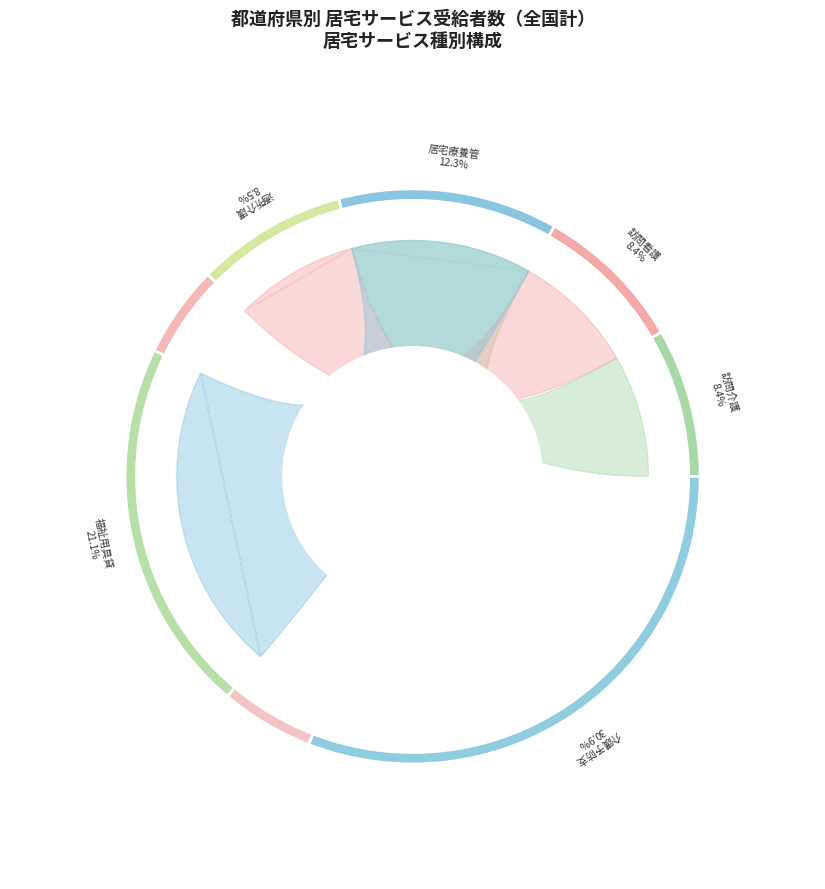

To the nearest percent, what is the difference between the 介護予防支援・居宅介護支援 and 福祉用具貸与 slice percentages?

10%